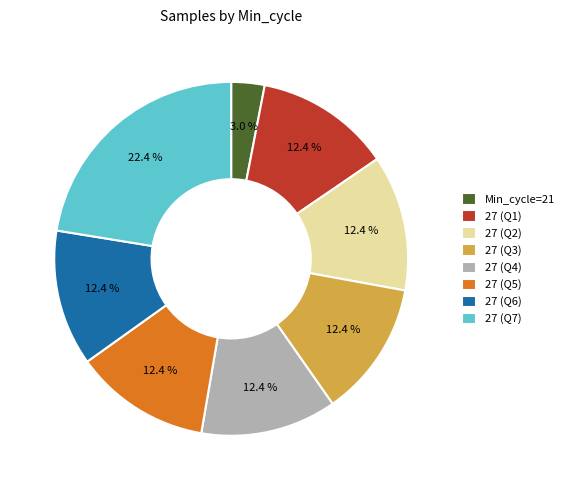

Approximately how many times larger is the value at 27 (Q1) compared to 27 (Q2)?

1.0